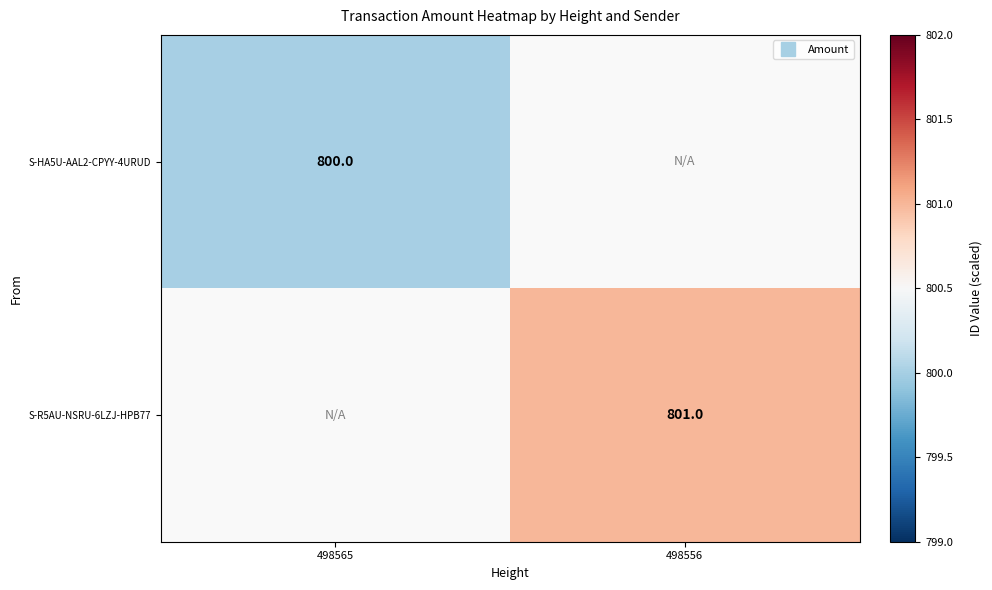

Count the number of data series in this chart.

2